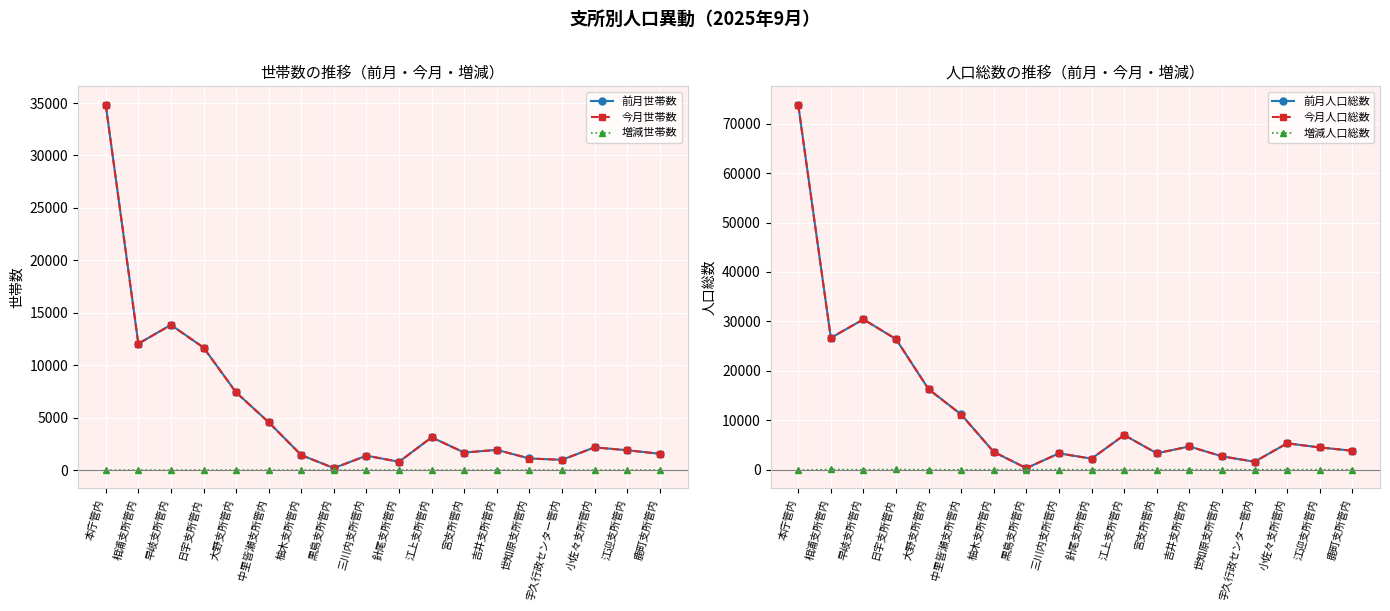

Reading left to right, list all the values displayed in this chart.

前月世帯数: 34848	12049	13841	11682	7409	4558	1424	186	1369	789	3118	1668	1924	1101	975	2163	1887	1549
今月世帯数: 34836	12055	13827	11684	7398	4549	1423	182	1368	781	3115	1660	1924	1099	971	2160	1886	1552
増減世帯数: -12	6	-14	2	-11	-9	-1	-4	-1	-8	-3	-8	0	-2	-4	-3	-1	3
前月人口総数: 73855	26646	30418	26396	16281	11162	3577	300	3298	2226	6998	3317	4686	2701	1599	5329	4498	3828
今月人口総数: 73747	26684	30400	26426	16265	11144	3568	296	3293	2215	6998	3307	4687	2694	1594	5325	4492	3822
増減人口総数: -108	38	-18	30	-16	-18	-9	-4	-5	-11	0	-10	1	-7	-5	-4	-6	-6